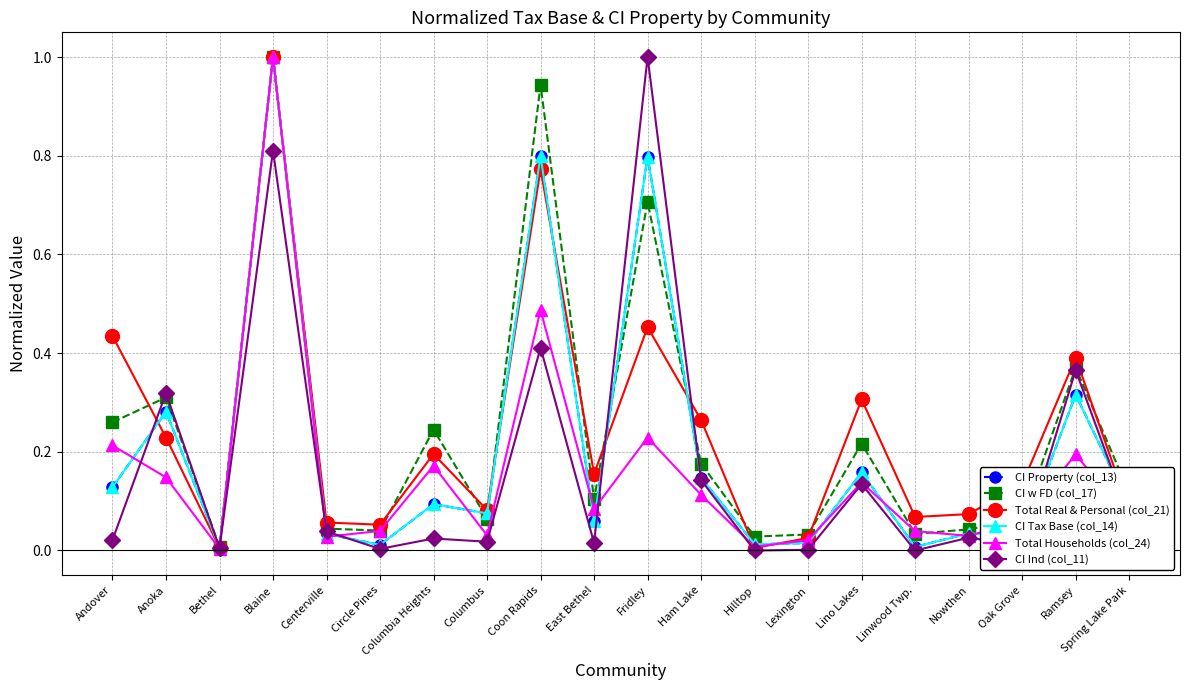

What position from the right is Blaine?

17